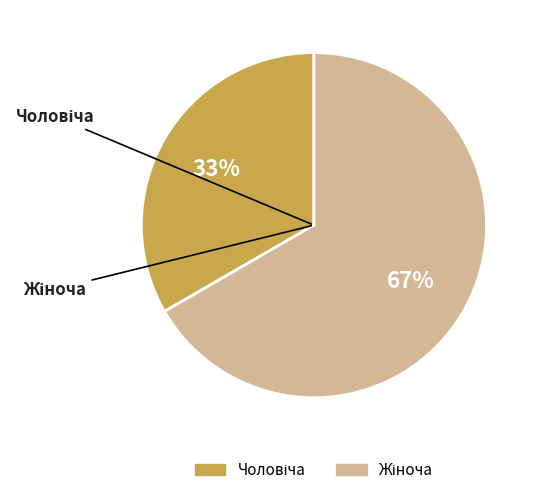

Does any single category account for the majority?

Yes